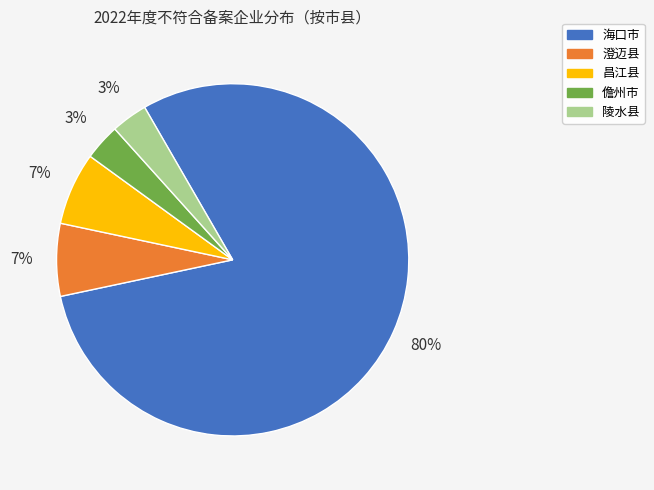

Does 陵水县 account for over 50% of the chart?

No